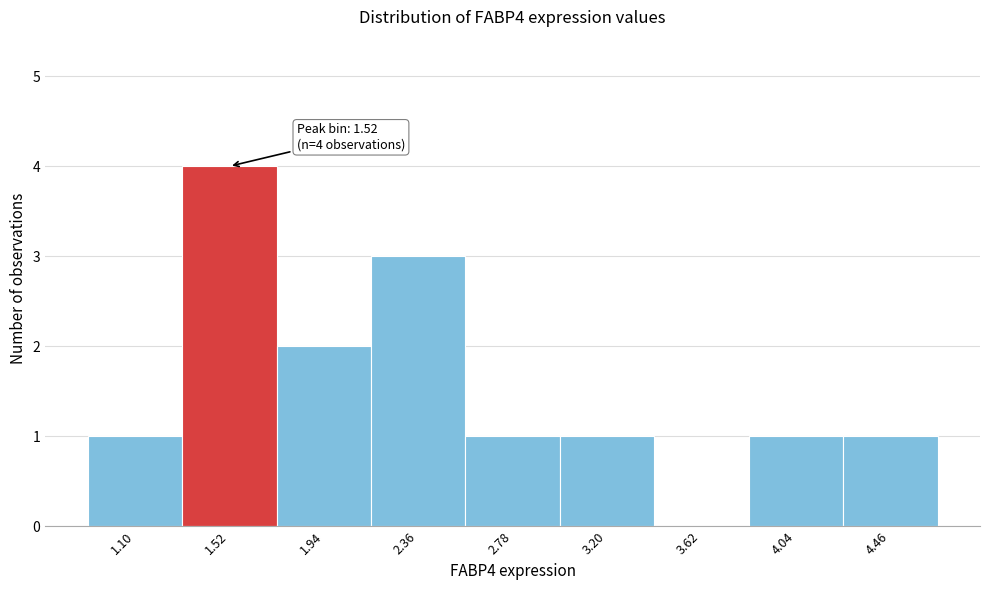

Over which range of the x-axis is the bar tallest?

1.30 to 1.75